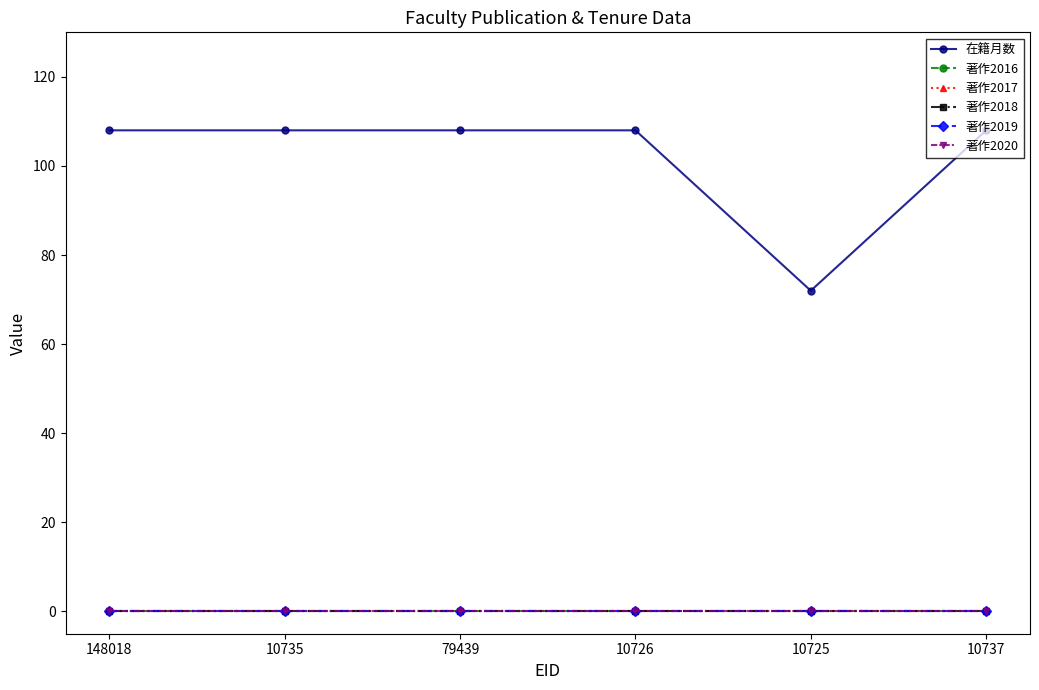

Reading right to left, transcribe all the data shown in this chart.

在籍月数: 10737=108	10725=72	10726=108	79439=108	10735=108	148018=108
著作2016: 10737=0	10725=0	10726=0	79439=0	10735=0	148018=0
著作2017: 10737=0	10725=0	10726=0	79439=0	10735=0	148018=0
著作2018: 10737=0	10725=0	10726=0	79439=0	10735=0	148018=0
著作2019: 10737=0	10725=0	10726=0	79439=0	10735=0	148018=0
著作2020: 10737=0	10725=0	10726=0	79439=0	10735=0	148018=0